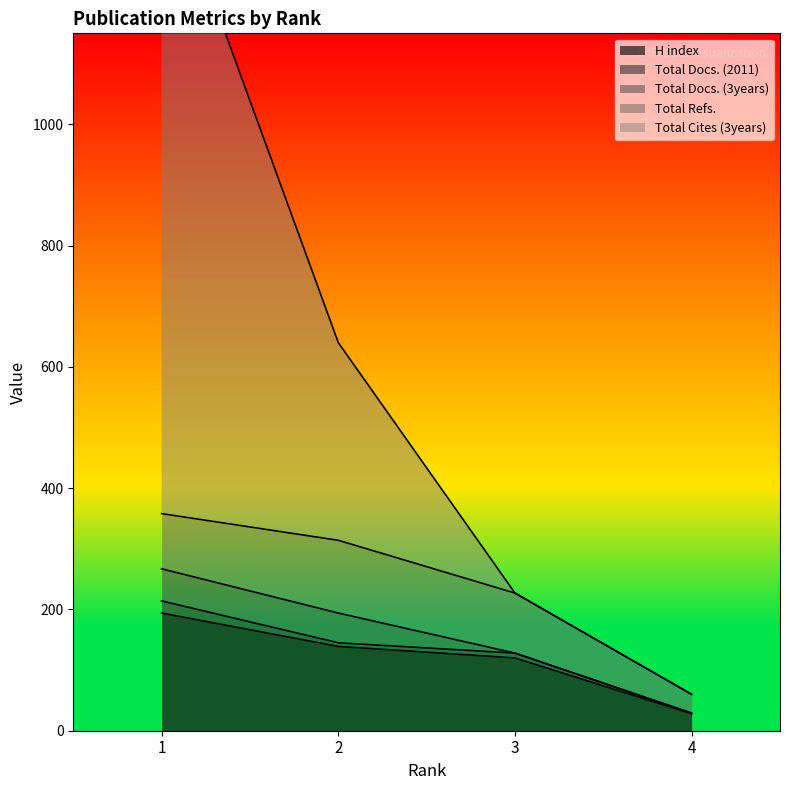

Is it true that Total Refs. equals 42 at 4?

False